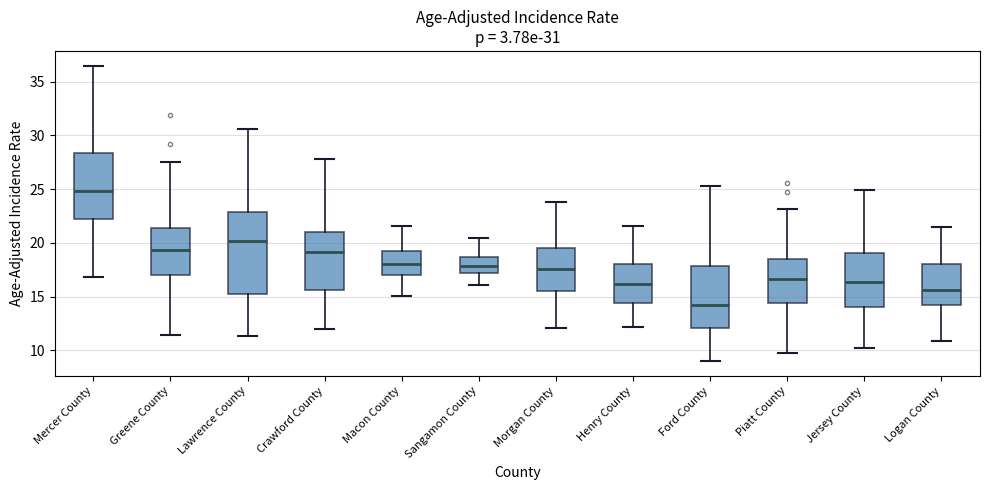

Which box is the tallest, from its lower edge to its upper edge?

Lawrence County